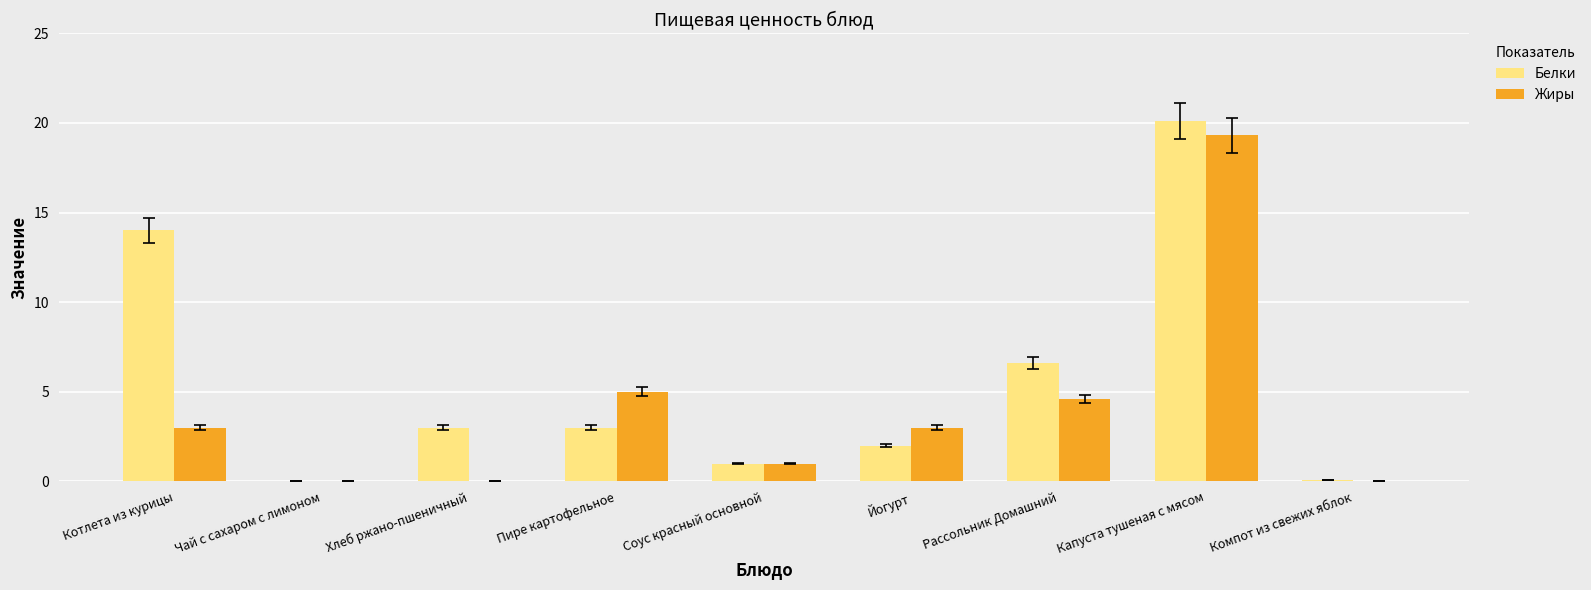

Which series changed the most between Соус красный основной and Капуста тушеная с мясом?

Белки